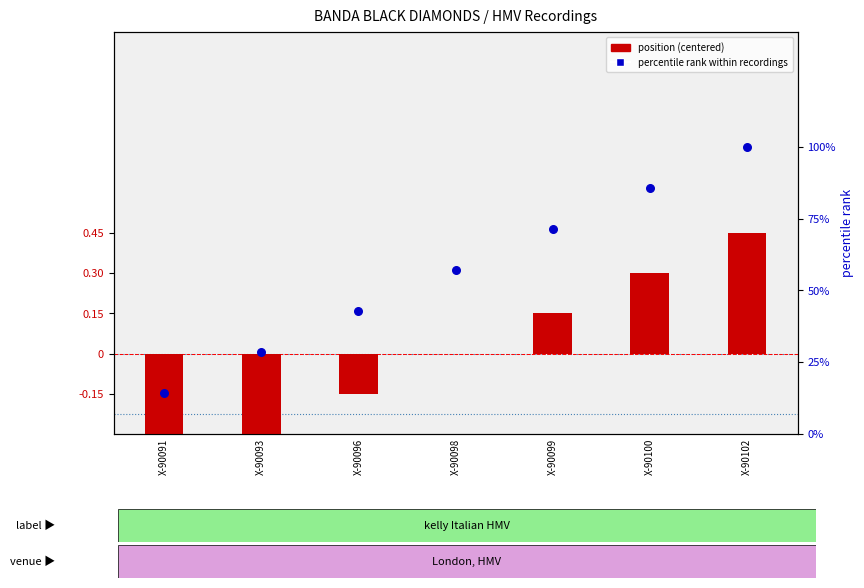

Which series reaches the minimum Y coordinate?

position (centered)